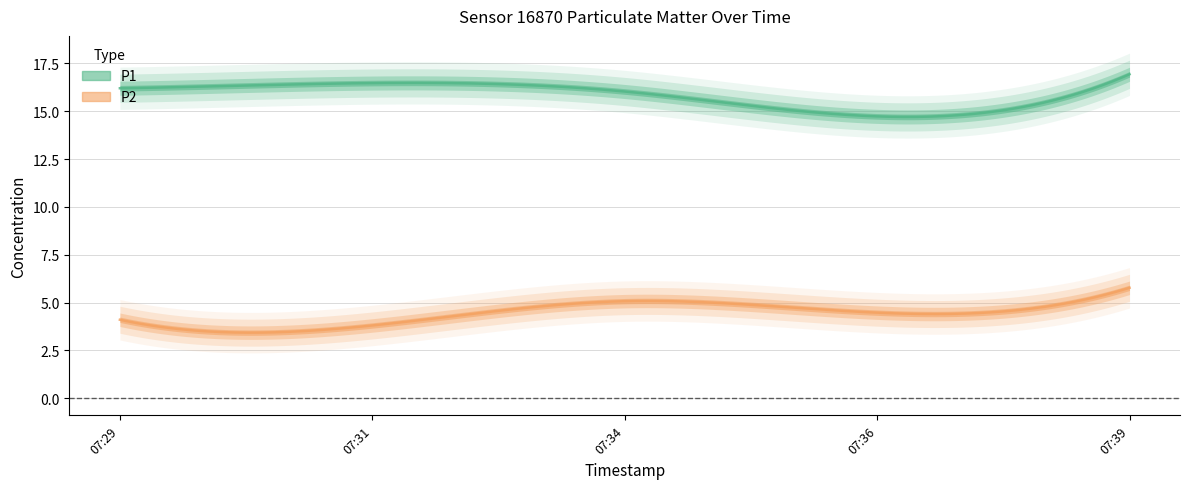

What is the sum of all P2 values?

23.2